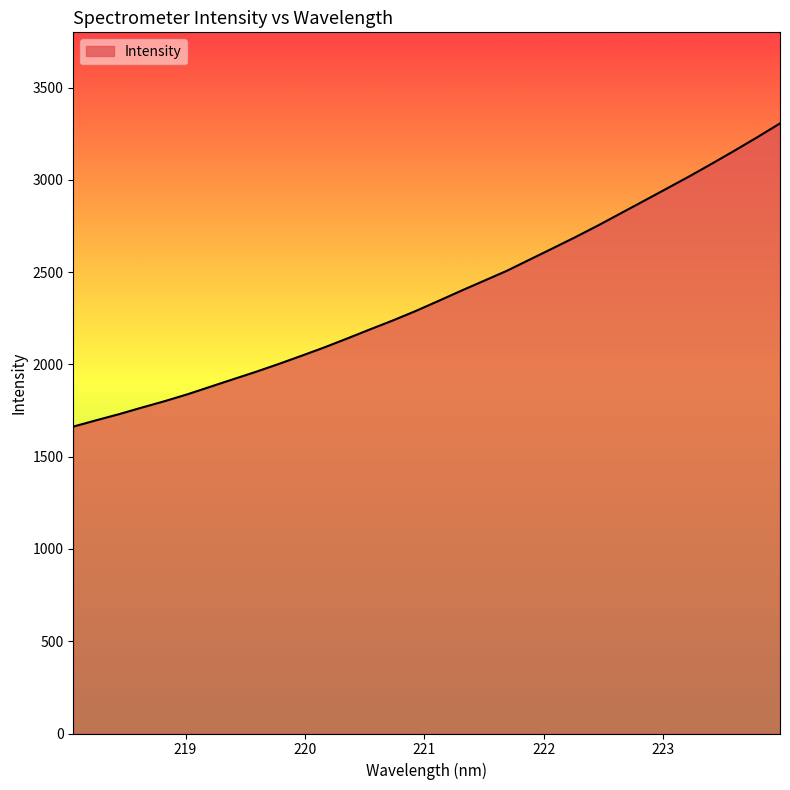

What is the smallest value displayed?

1663.3